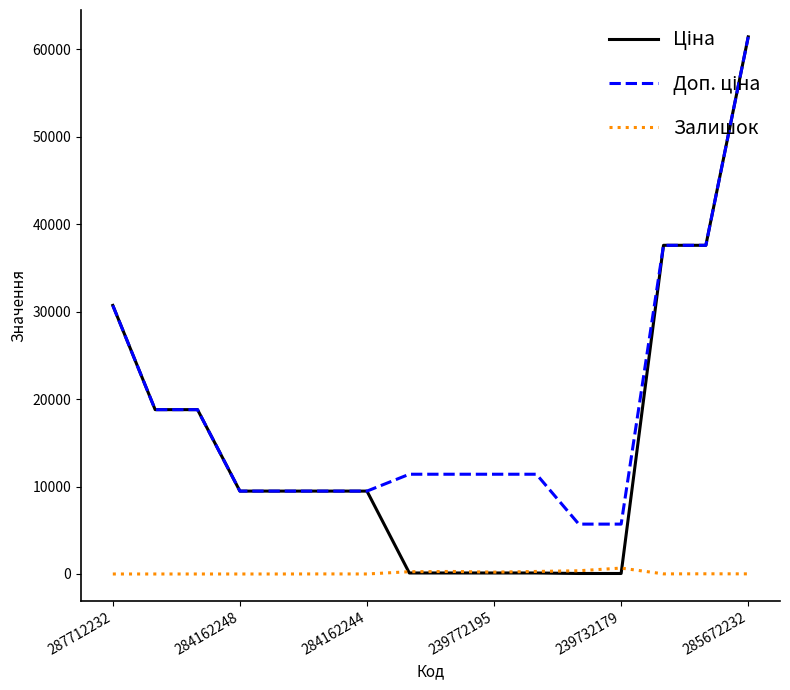

What is the greatest value displayed?

61434.3